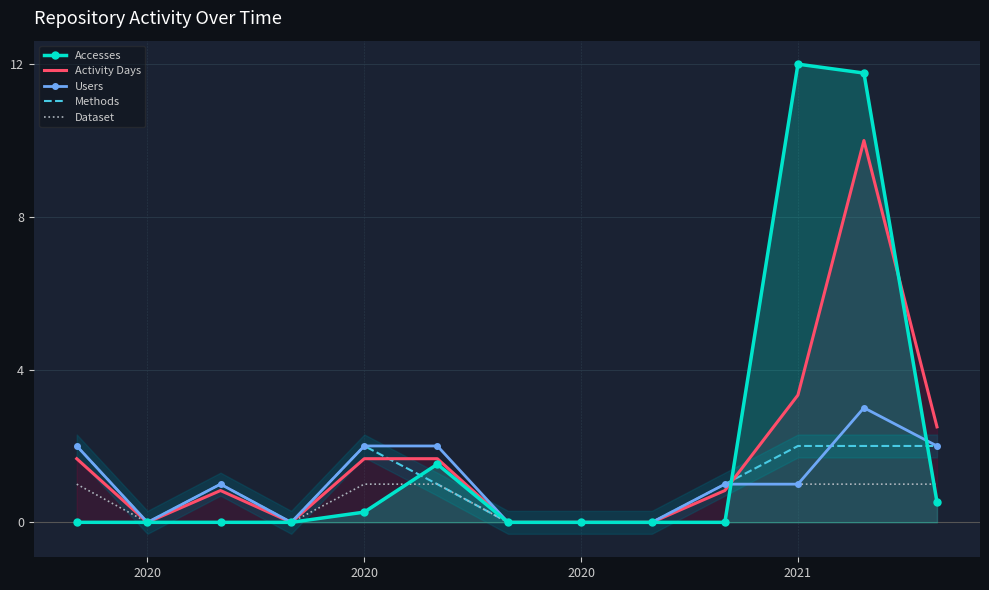

Which series has the largest range (max minus min)?

Accesses